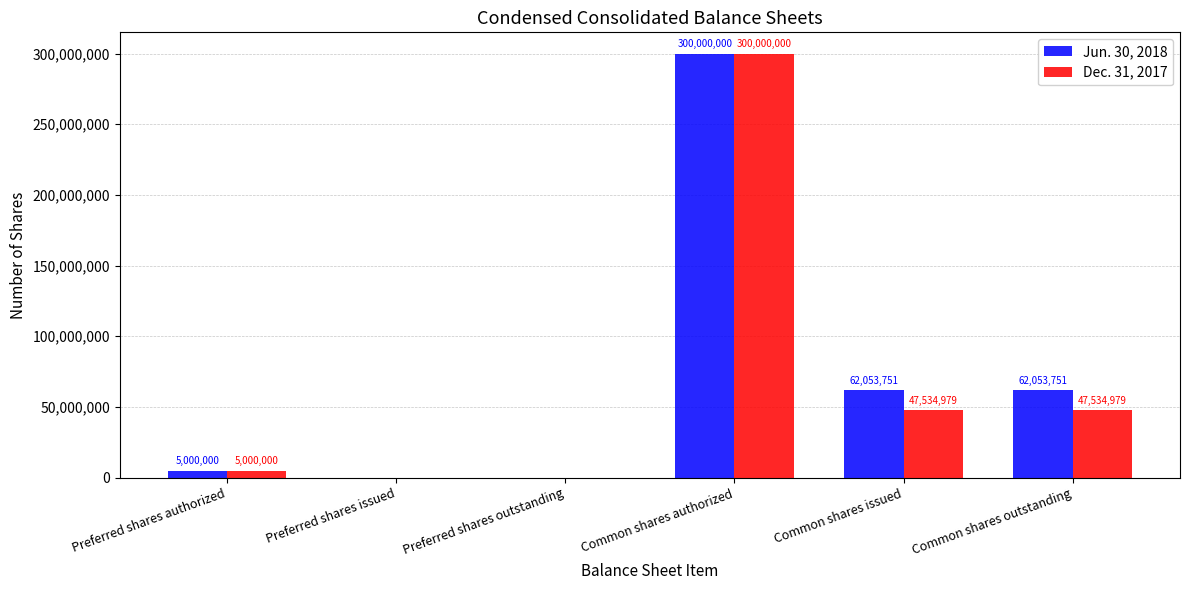

At which category is the sum across all series the highest?

Common shares authorized